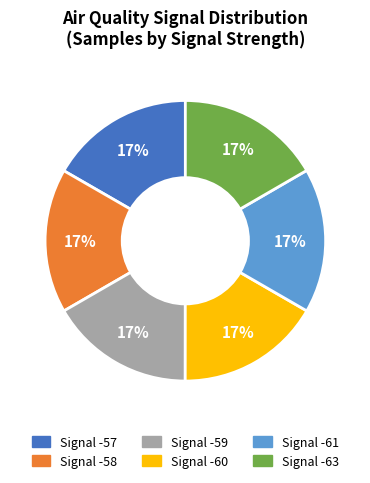

To the nearest percent, what is the average slice percentage?

17%